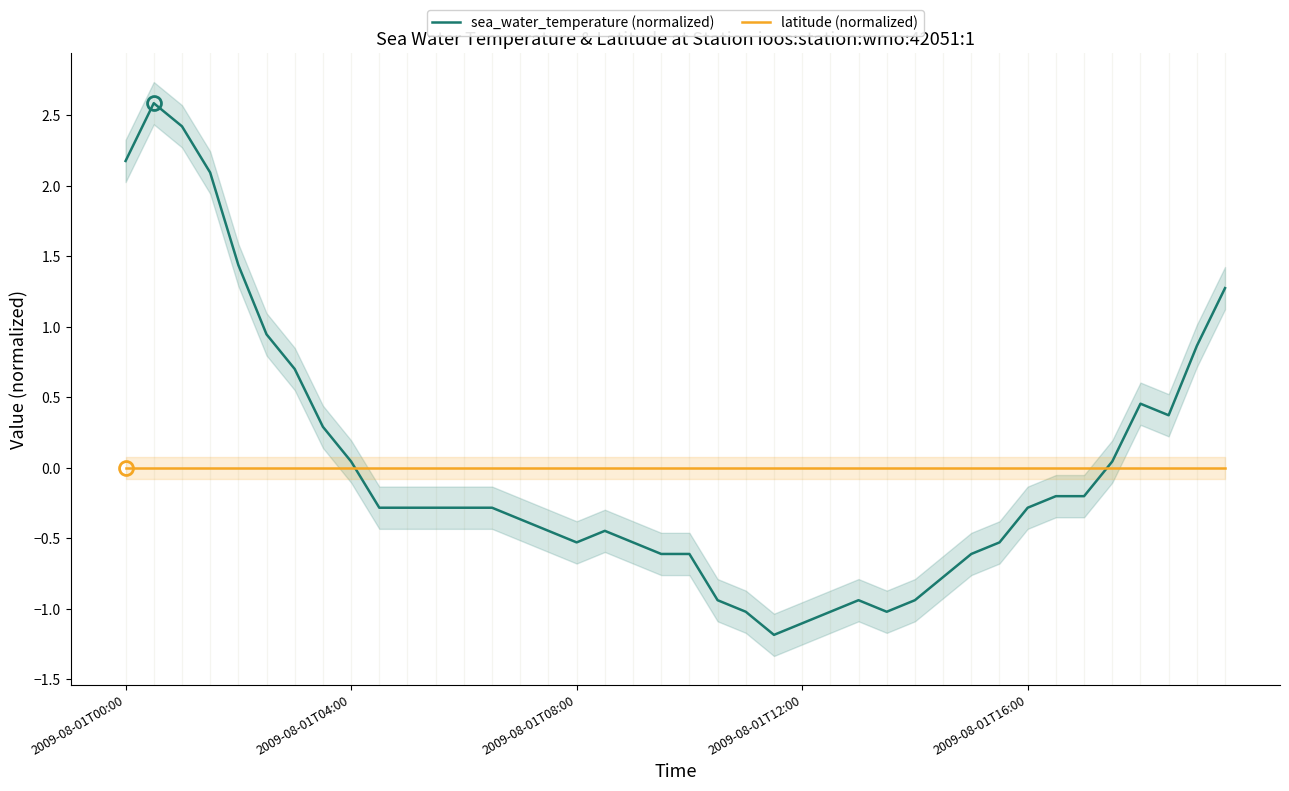

Reading left to right, what are all the values shown in this chart?

sea_water_temperature (normalized): 2.2	2.6	2.4	2.1	1.4	0.9	0.7	0.3	0.0	-0.3	-0.3	-0.3	-0.3	-0.3	-0.4	-0.4	-0.5	-0.4	-0.5	-0.6	-0.6	-0.9	-1.0	-1.2	-1.1	-1.0	-0.9	-1.0	-0.9	-0.8	-0.6	-0.5	-0.3	-0.2	-0.2	0.0	0.5	0.4	0.9	1.3
latitude (normalized): 0.0	0.0	0.0	0.0	0.0	0.0	0.0	0.0	0.0	0.0	0.0	0.0	0.0	0.0	0.0	0.0	0.0	0.0	0.0	0.0	0.0	0.0	0.0	0.0	0.0	0.0	0.0	0.0	0.0	0.0	0.0	0.0	0.0	0.0	0.0	0.0	0.0	0.0	0.0	0.0